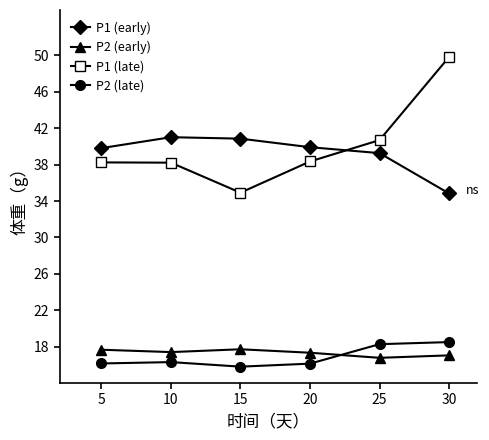

What is the value of the P1 (early) point at the 3rd from the left?

40.9